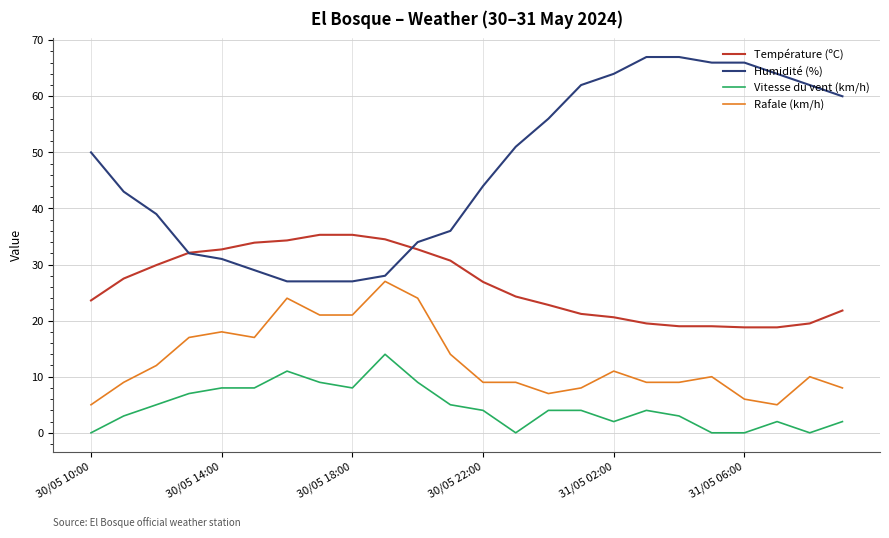

What is the average value of the Vitesse du vent (km/h) series?

4.7